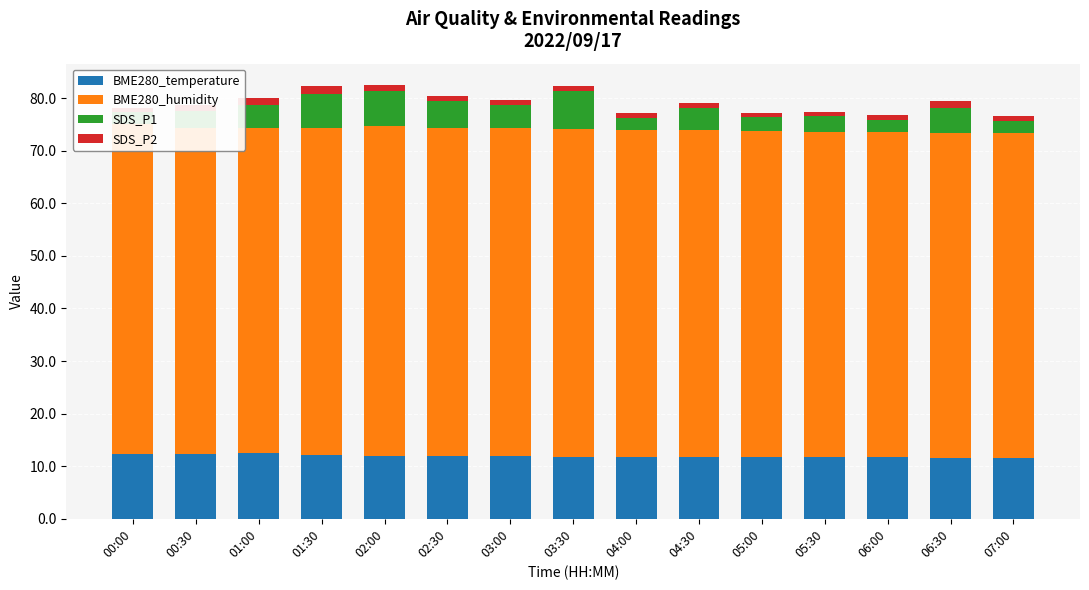

Rank the categories by BME280_humidity value from highest to lowest.

00:00, 02:00, 02:30, 03:00, 03:30, 04:00, 01:30, 04:30, 05:00, 05:30, 01:00, 00:30, 06:00, 06:30, 07:00